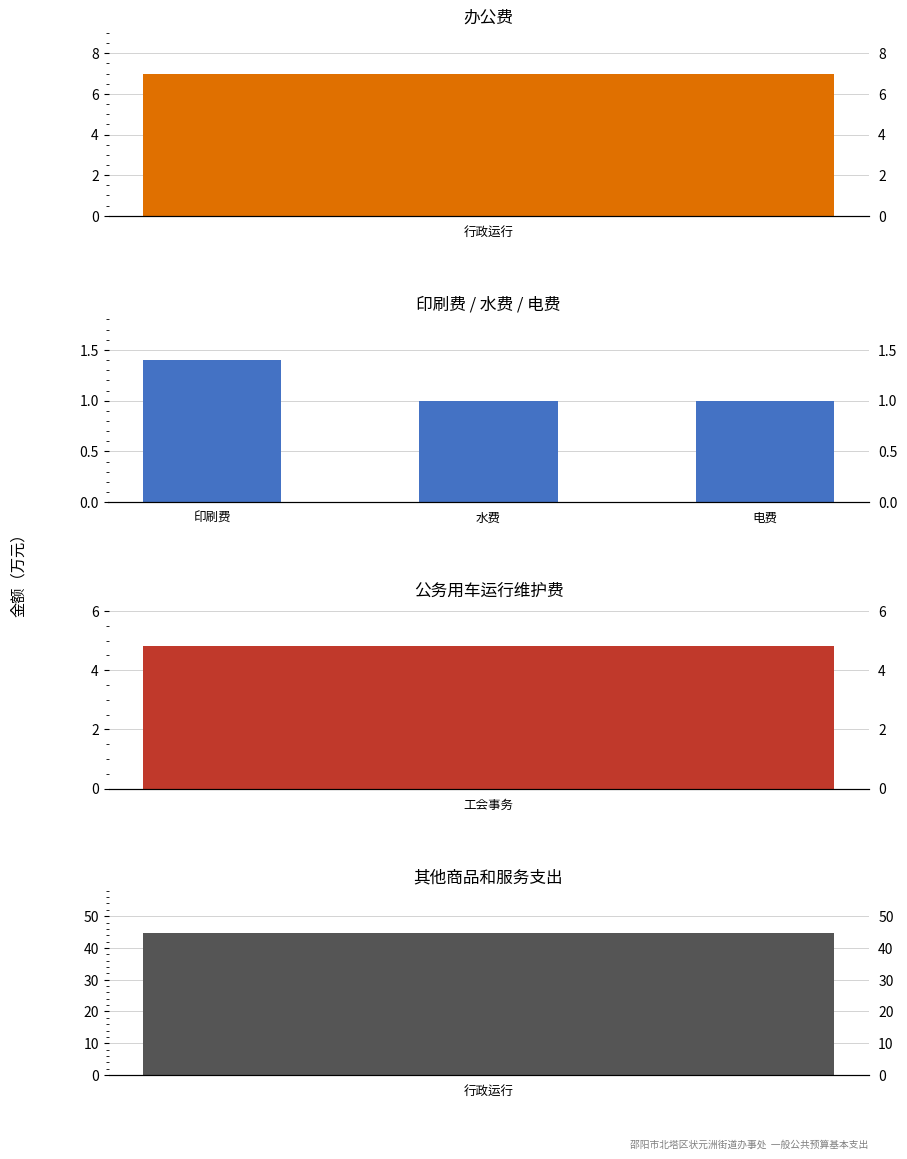

What position from the left is 电费?

3